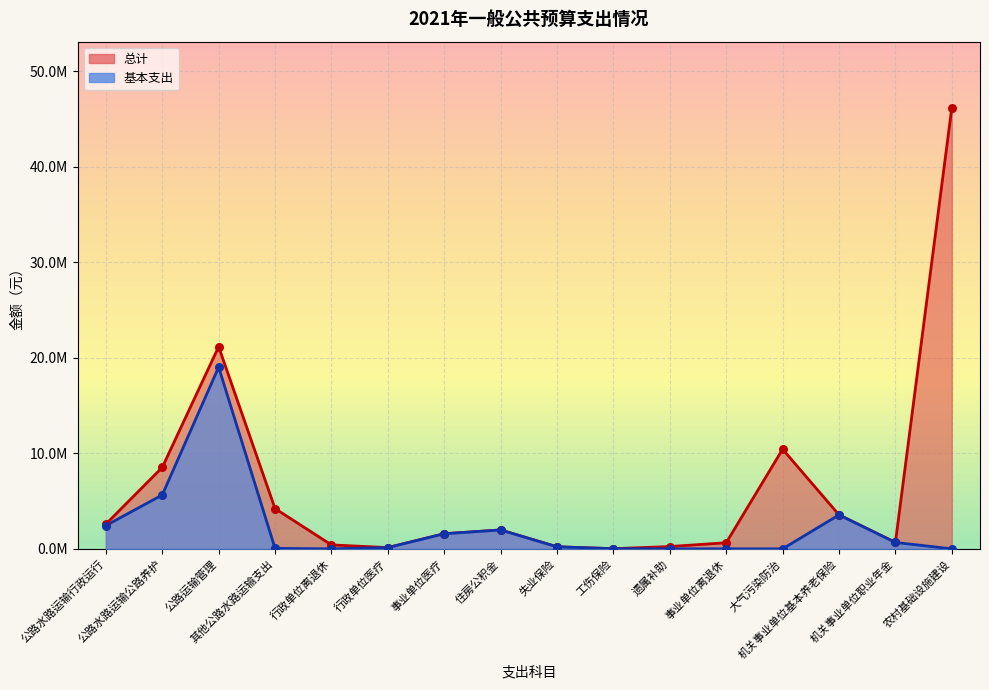

What are all the series names shown in the legend?

总计, 基本支出